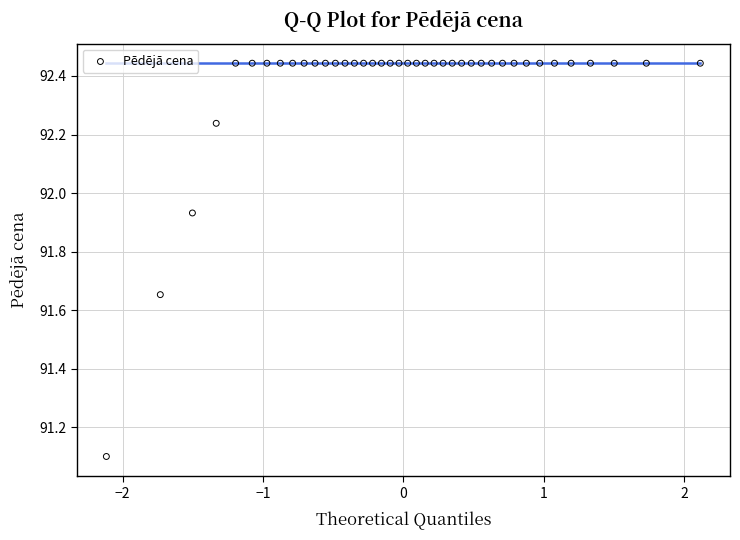

What is the range of Y values (max minus min)?

1.3